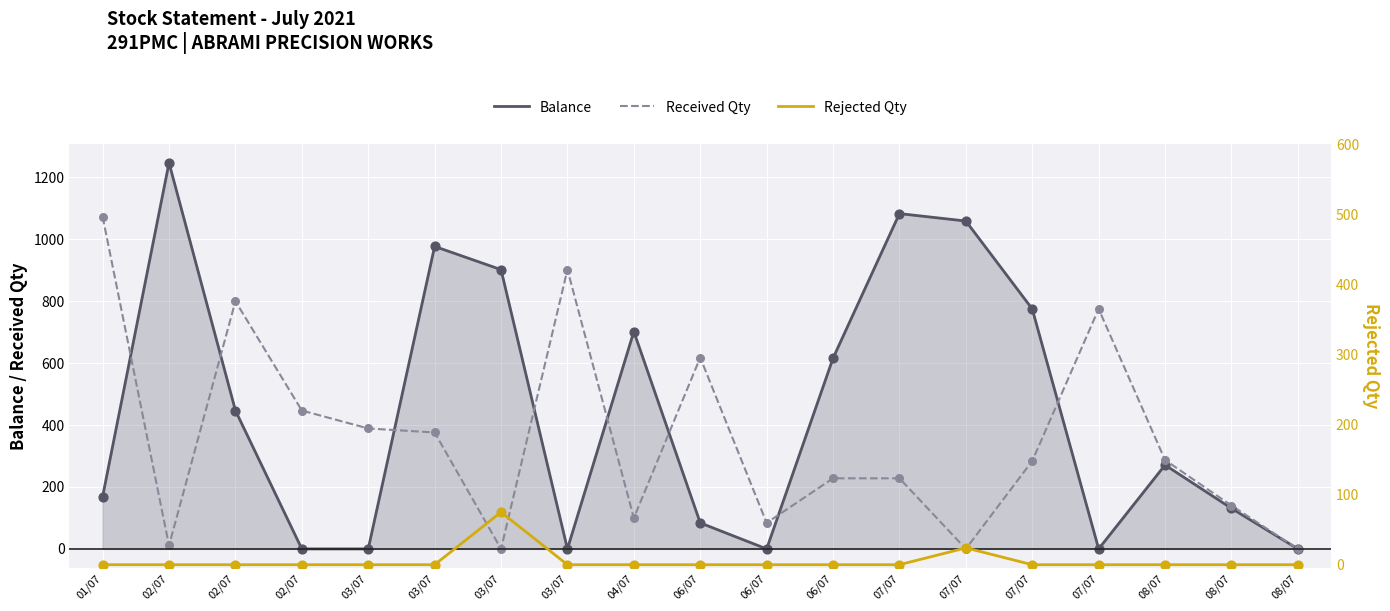

What is the total value across all series at 07/07?

1311